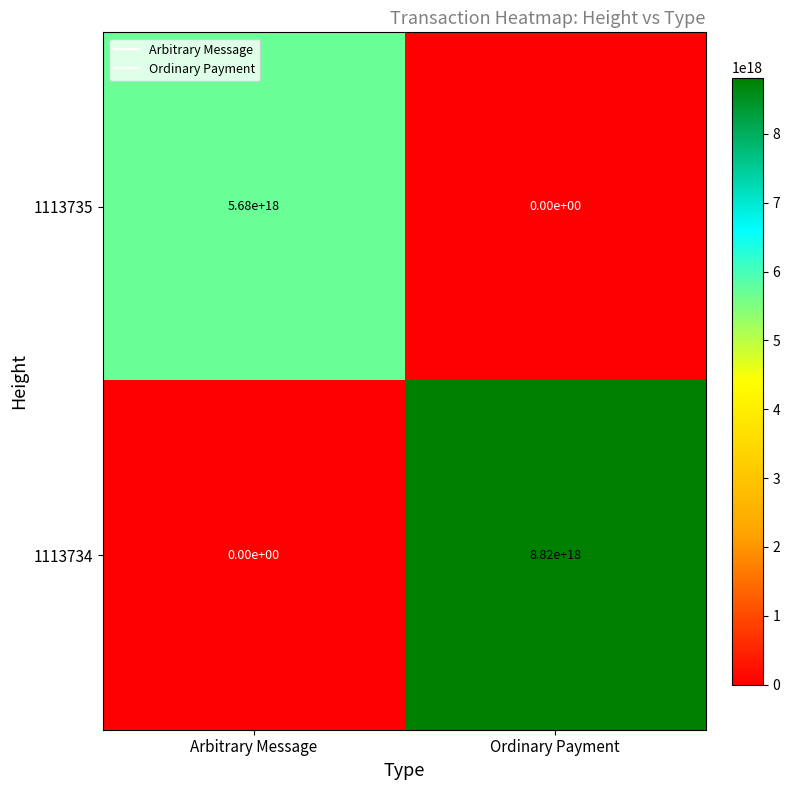

Which label corresponds to the largest value in the chart?

Ordinary Payment